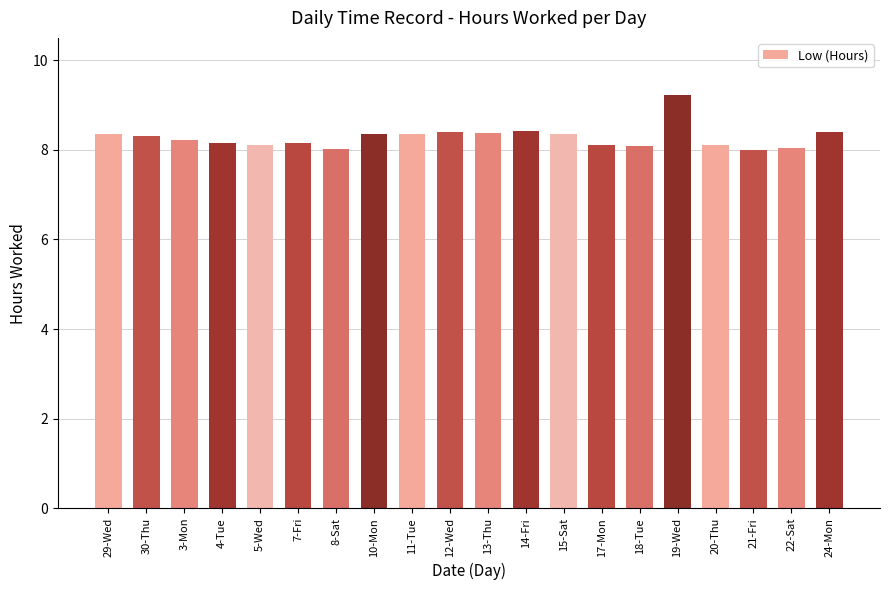

What is the difference between the second highest and second lowest values?

0.4